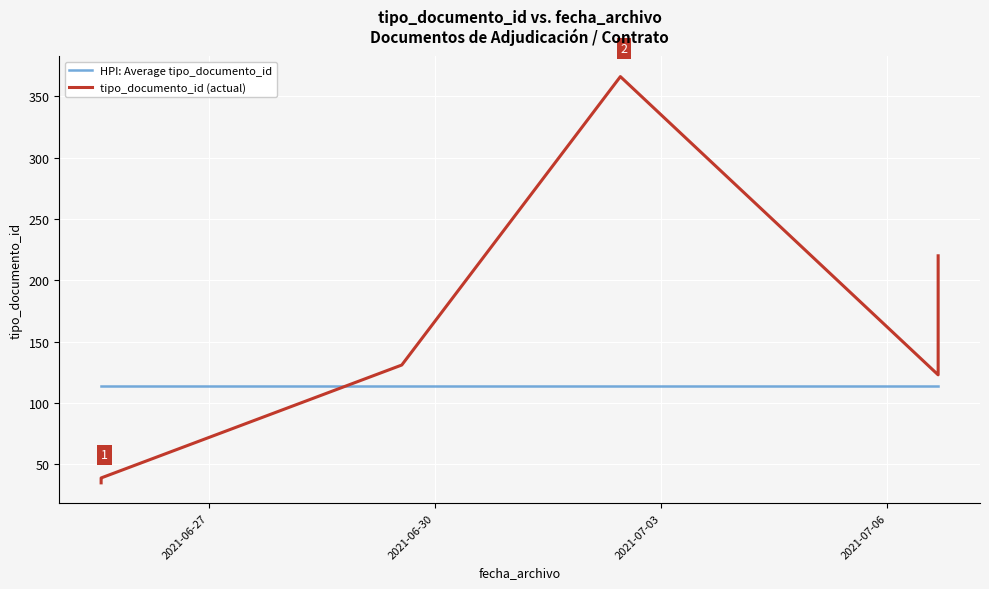

Reading left to right, list all the values displayed in this chart.

HPI: Average tipo_documento_id: 113.9	113.9	113.9	113.9	113.9	113.9	113.9	113.9	113.9
tipo_documento_id (actual): 35.0	36.0	37.0	38.0	39.0	131.0	366.0	123.0	220.0